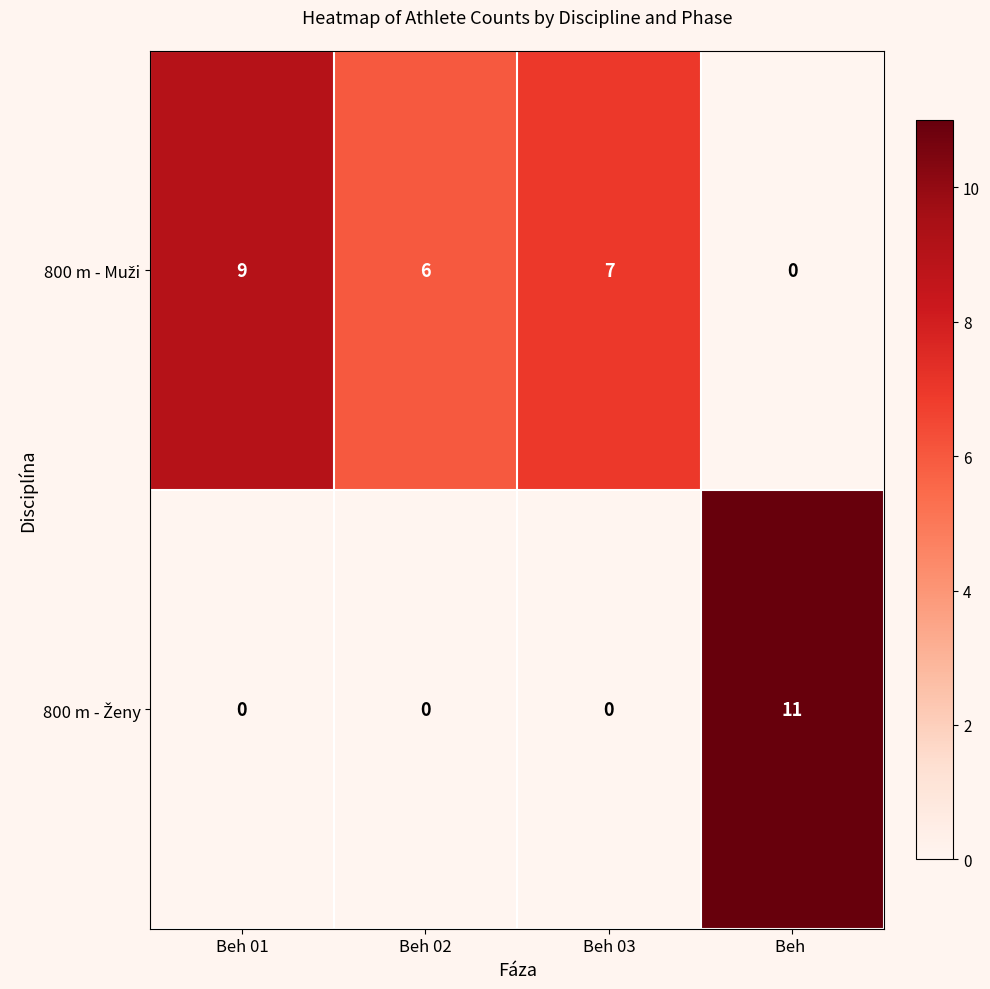

What is the difference between the highest and lowest values at Beh 02?

6